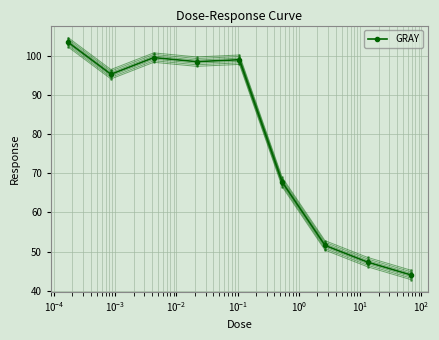

How many series are shown in this chart?

7